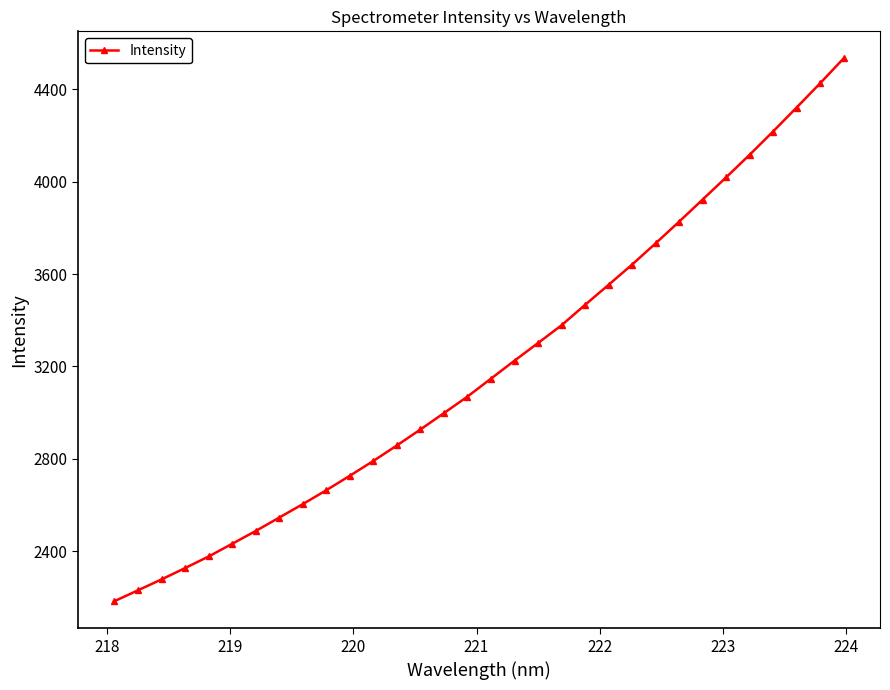

What is the value of the 30th point from the left?

4320.6